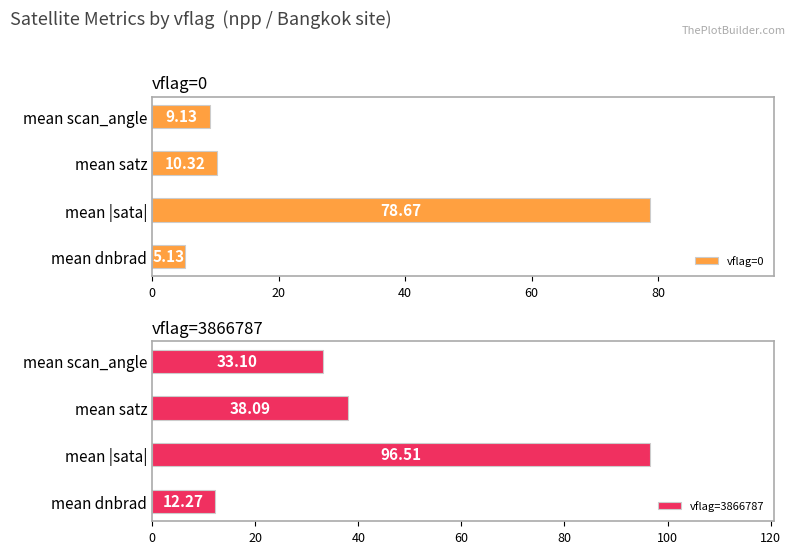

How many data points in vflag=0 are above 10?

2